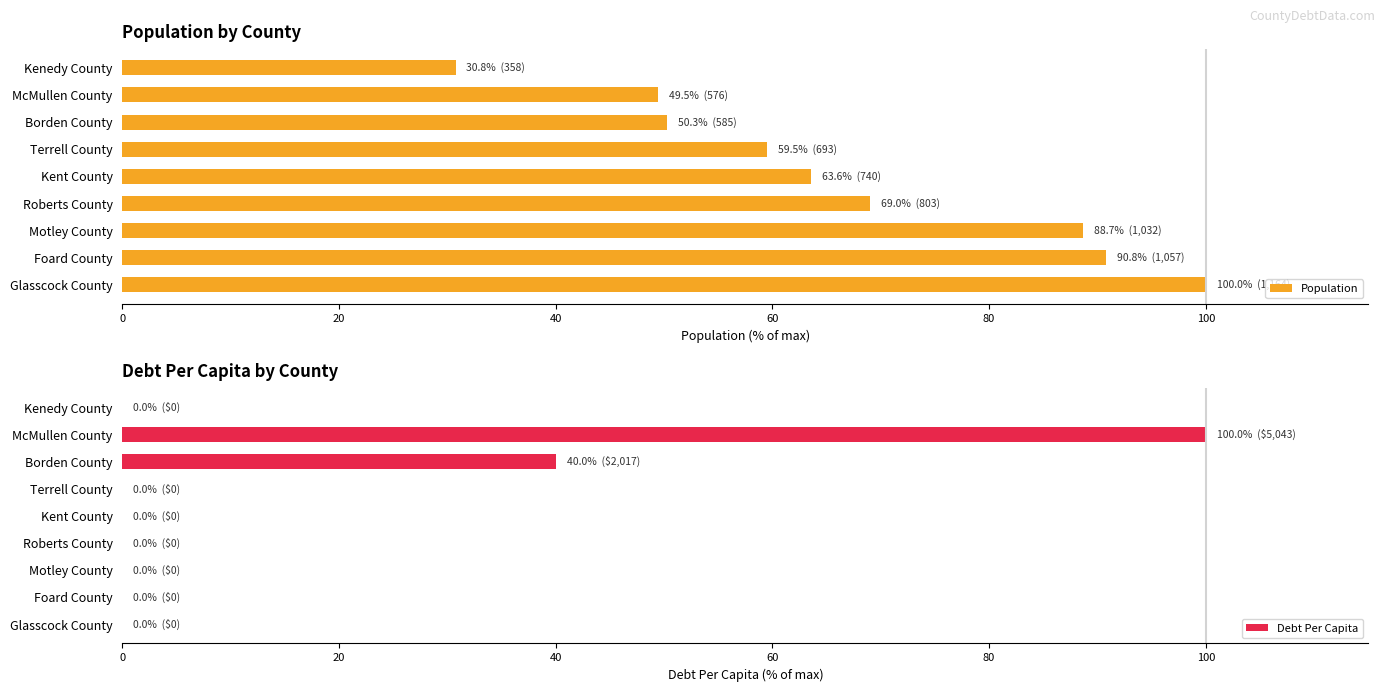

The value of Population at Foard County is 155.2. True or false?

False